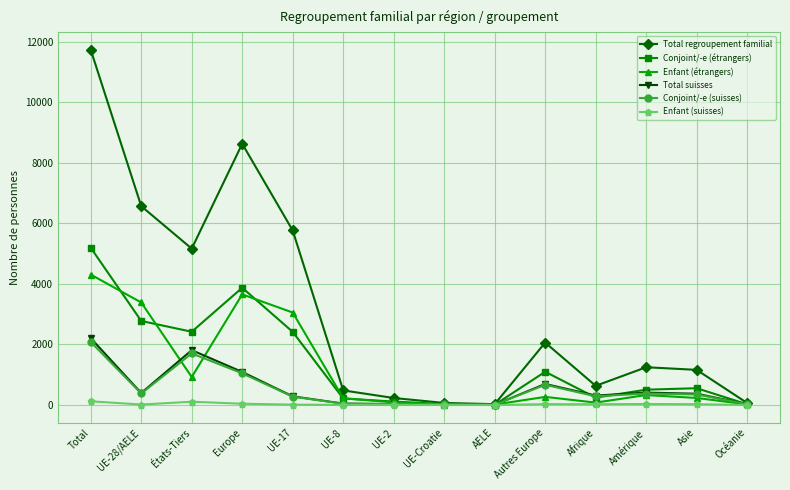

Count the number of categories in the chart.

14